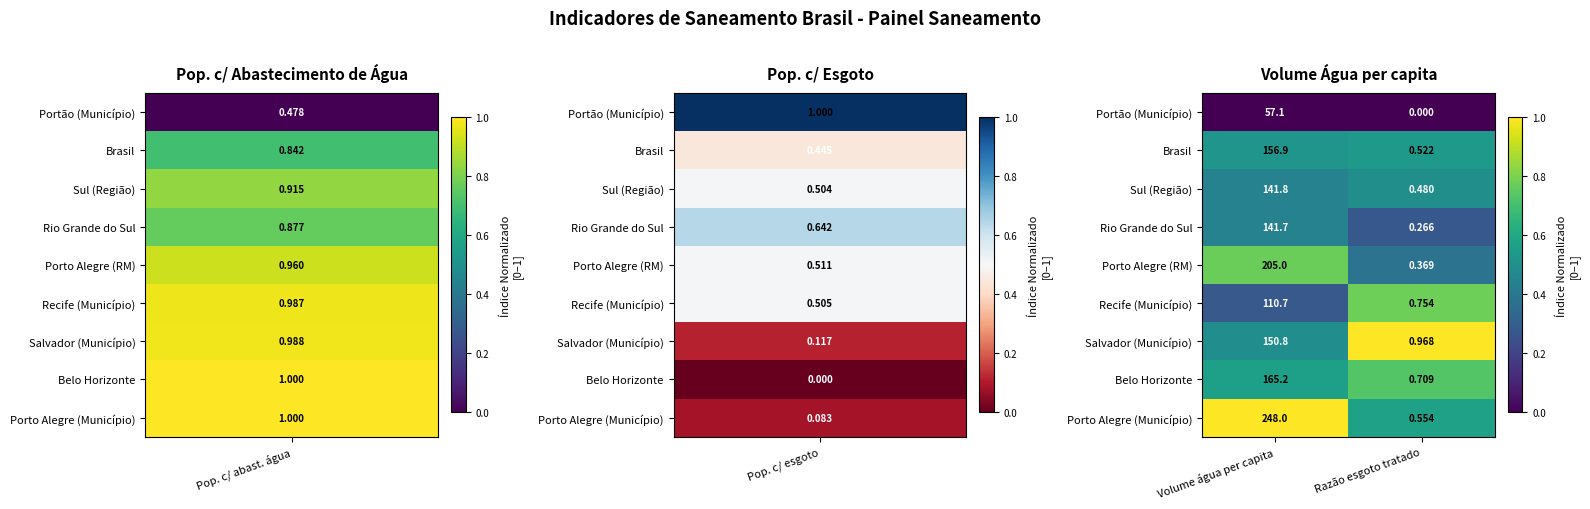

Which series has the widest spread of values?

Porto Alegre (Município)